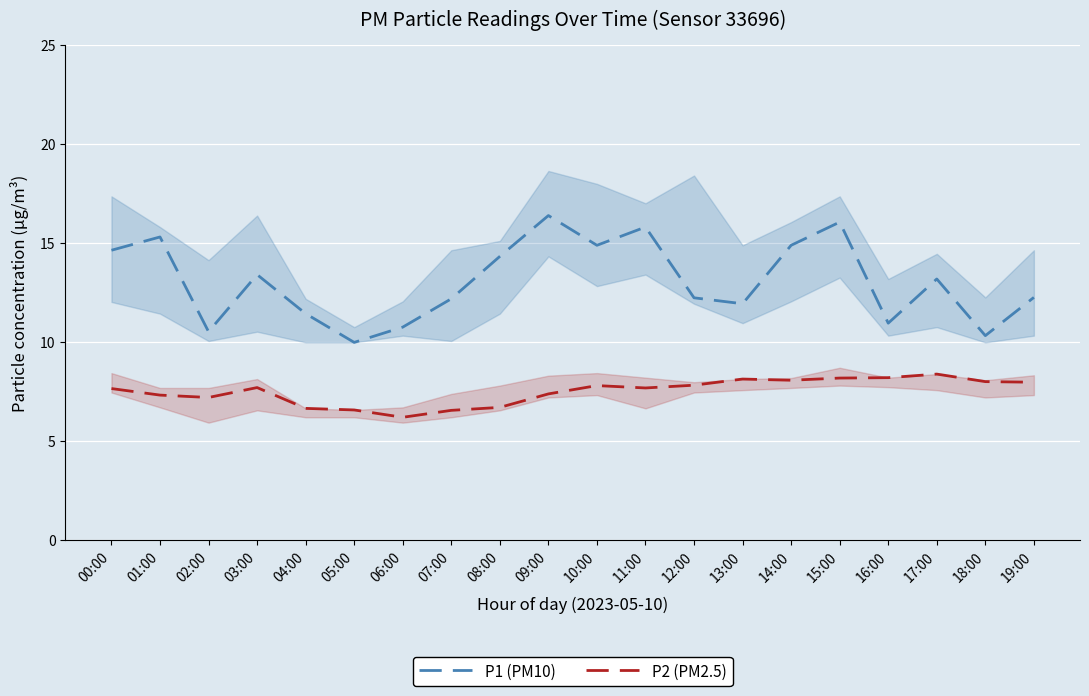

At which category does the chart reach its peak across all series?

09:00